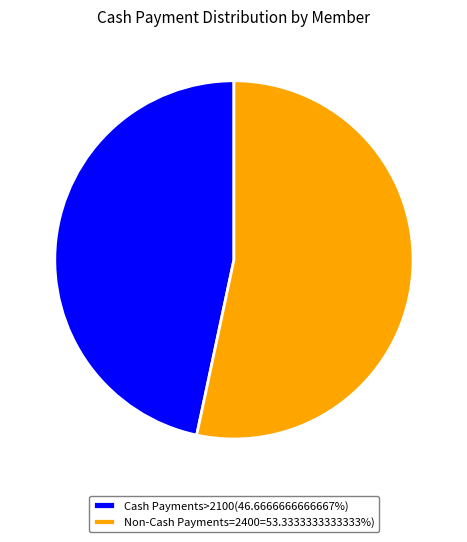

Does Cash Payments>2100(46.6666666666667%) account for over 50% of the chart?

No